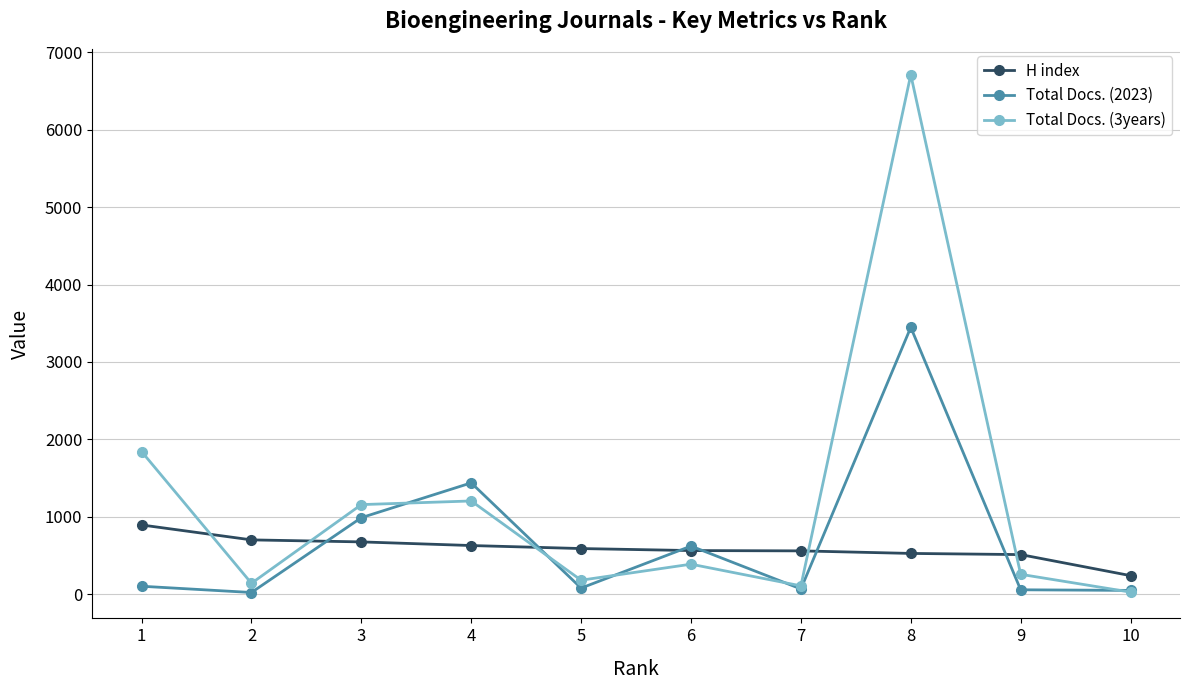

How many lines are shown in the chart?

3